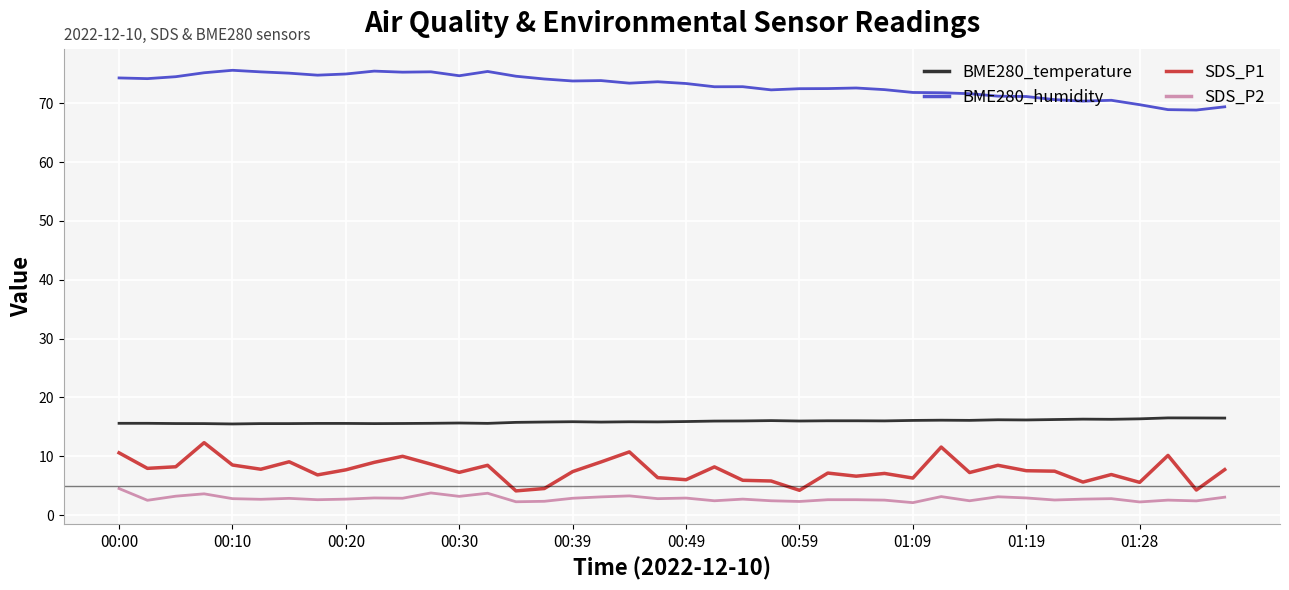

Is this an area chart (filled region under the line)?

No